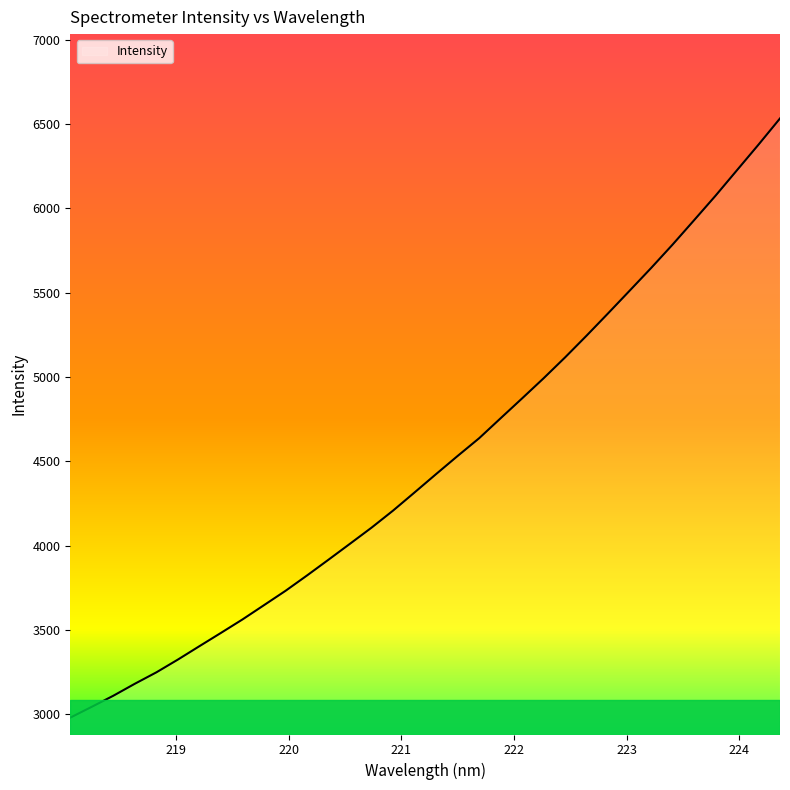

What is the minimum value shown in the chart?

2980.1